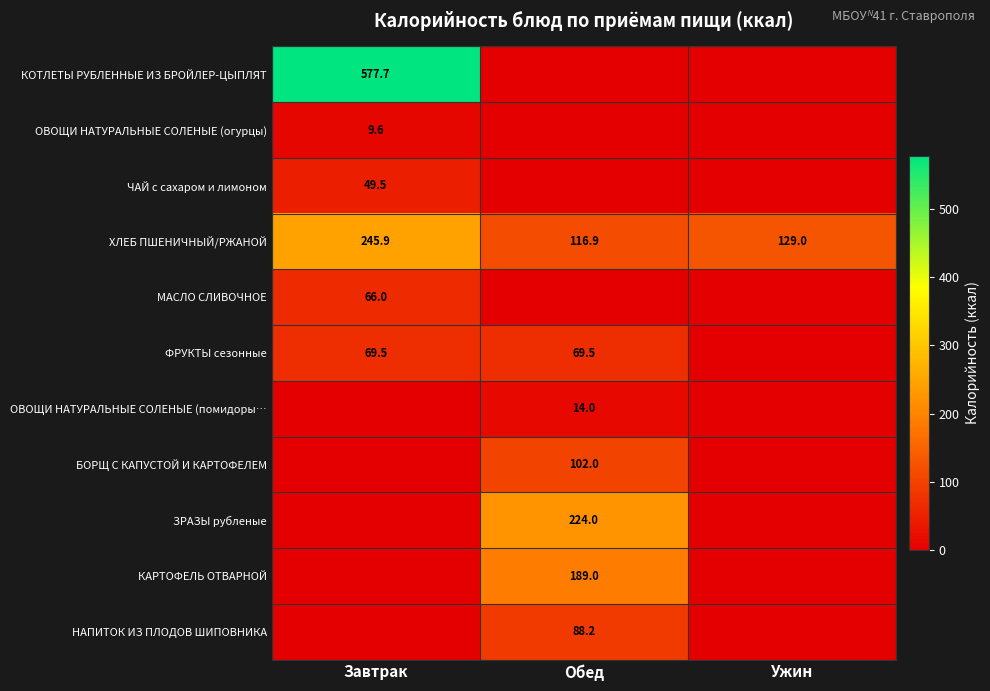

What is the maximum value shown in the chart?

577.7